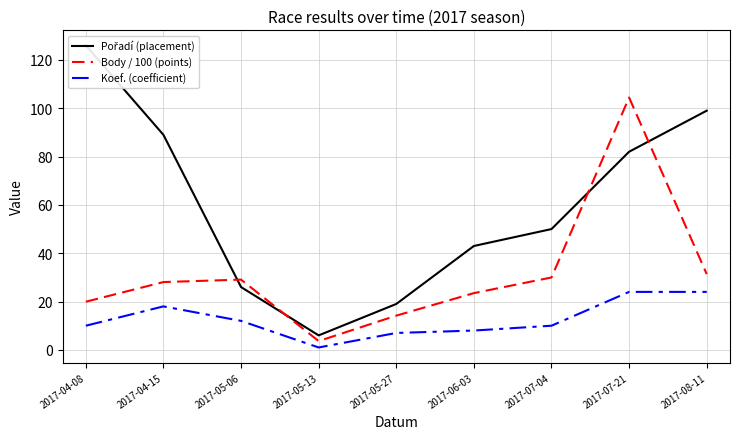

True or false: Pořadí (placement) has a value of 8.7 at 2017-05-27.

False